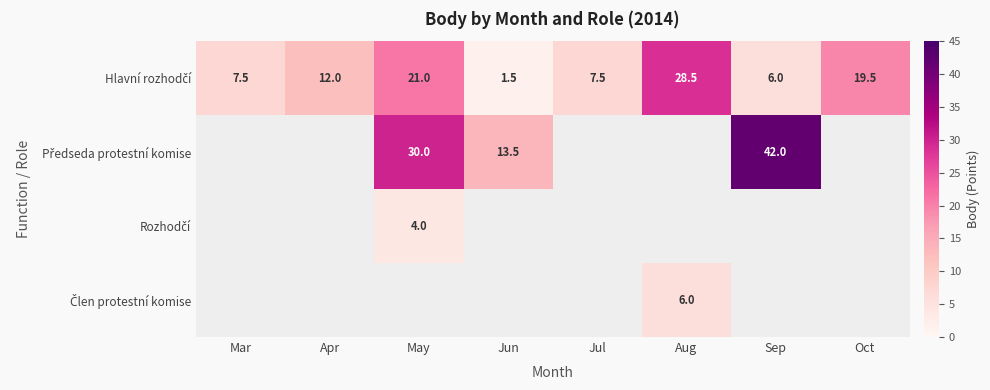

What is the total value across all series at Jun?

15.0